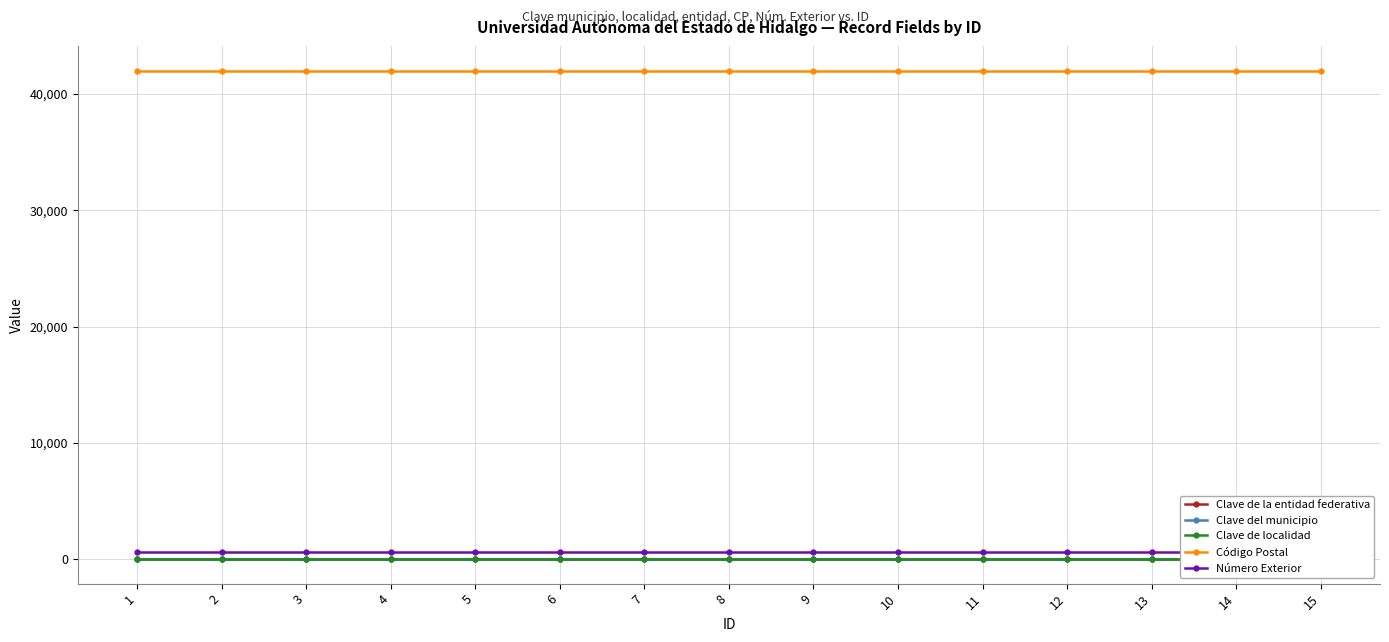

Between 14 and 1, which is larger?

14